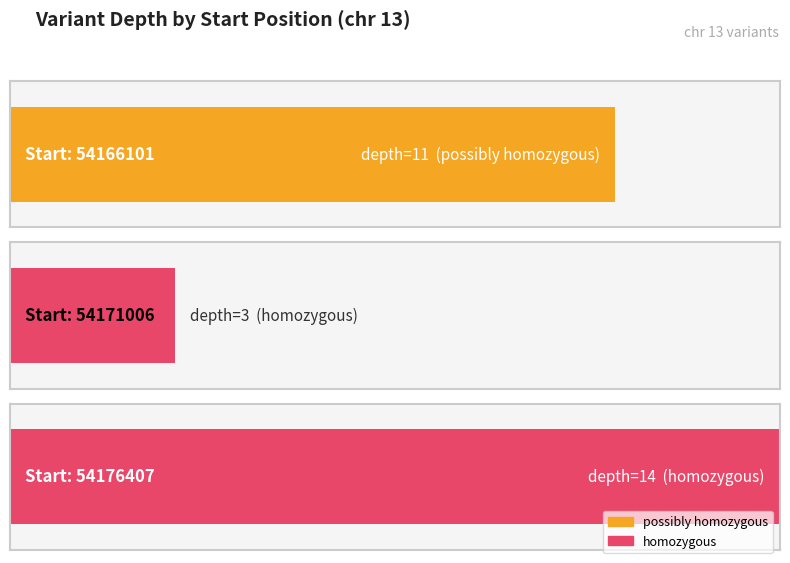

What is the sum of the values at 54176407 and 54171006?

17